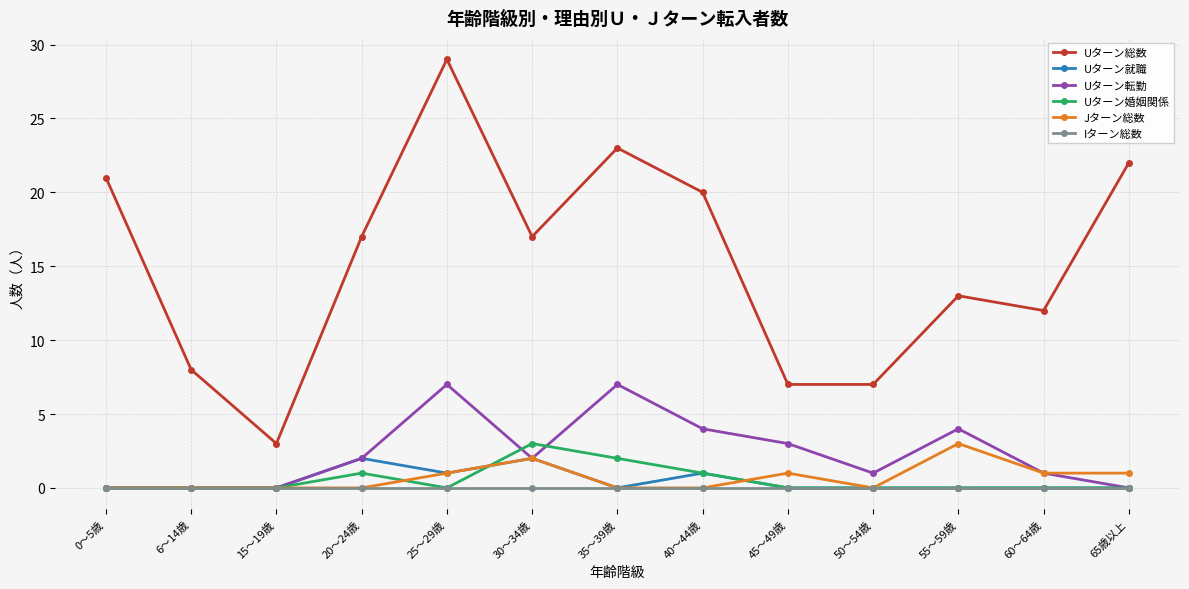

How many lines are shown in the chart?

6